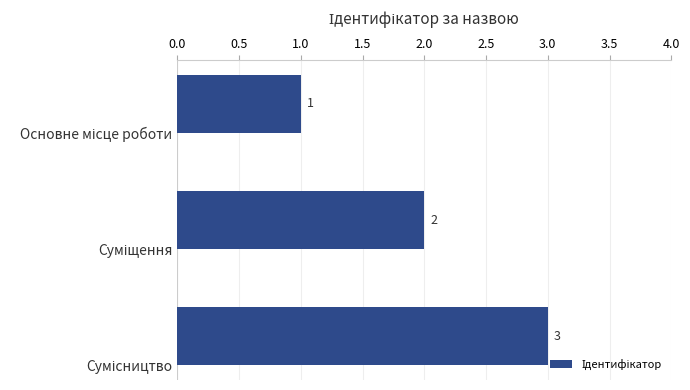

What is the sum of all values?

6